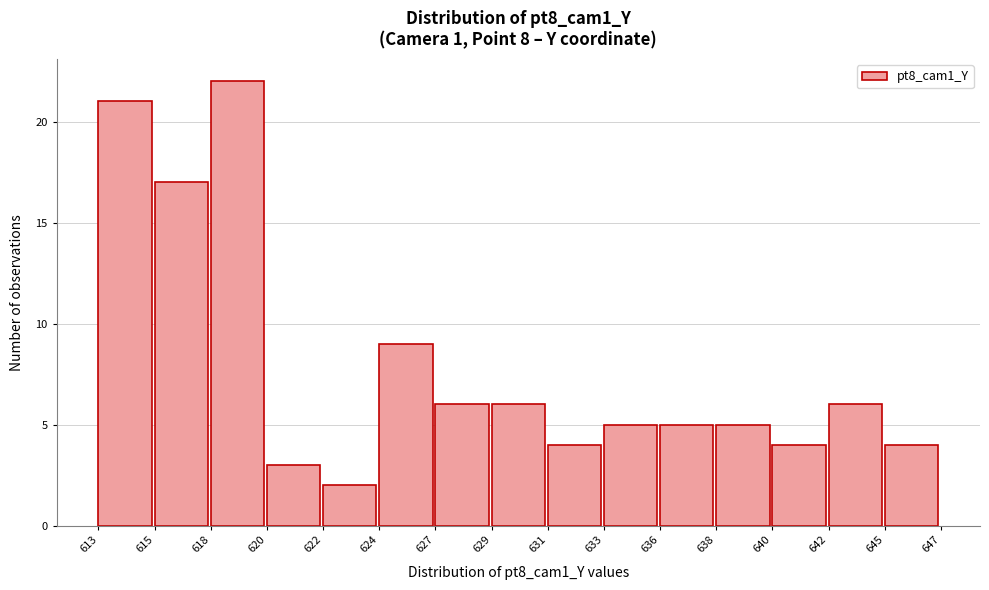

Reading left to right, extract all data points from this chart.

21	17	22	3	2	9	6	6	4	5	5	5	4	6	4